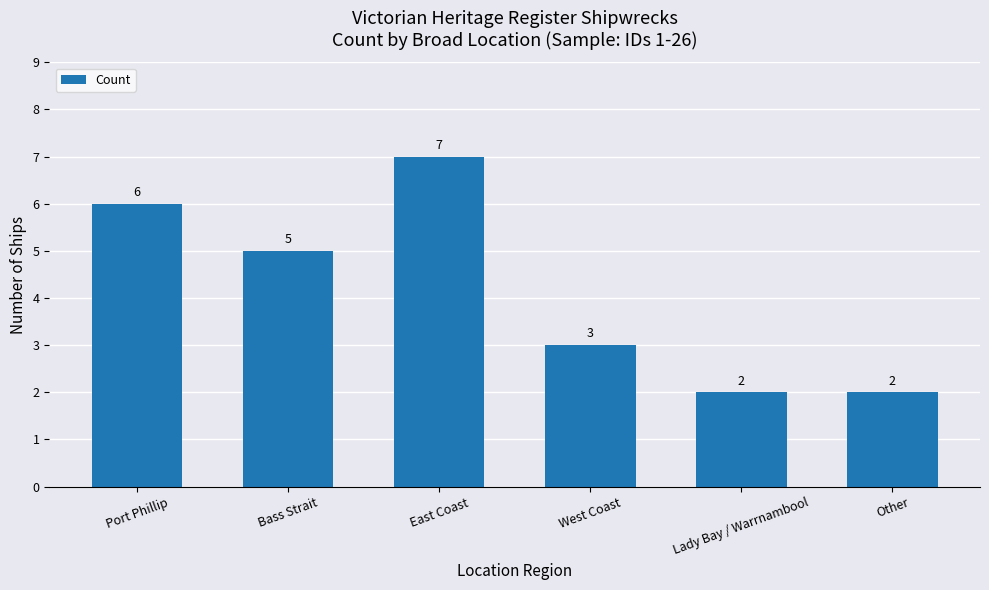

How many bars are there in total?

6